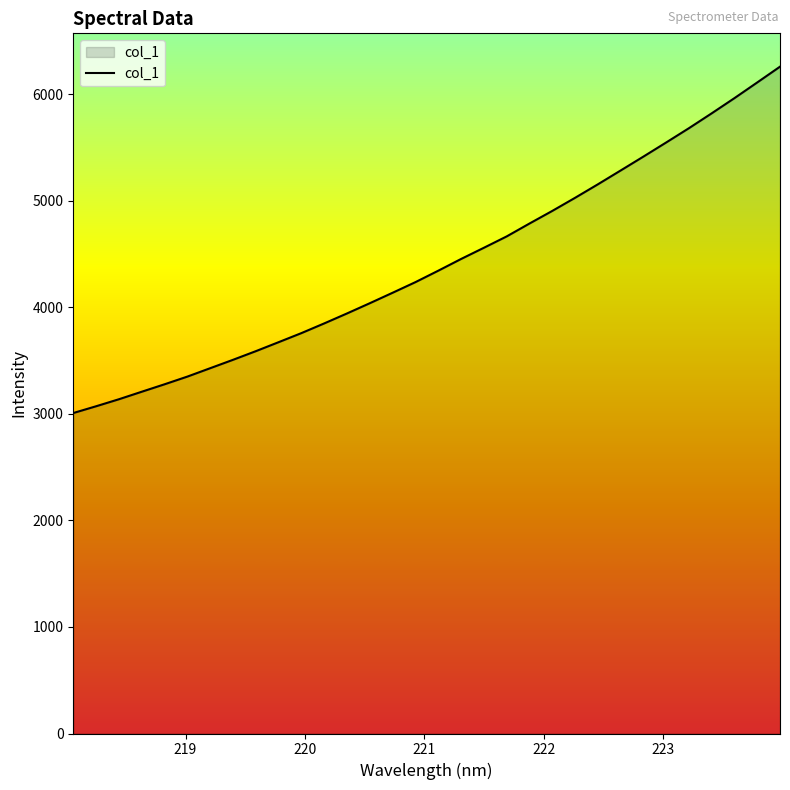

True or false: the data has more than 0 interior local peaks.

False